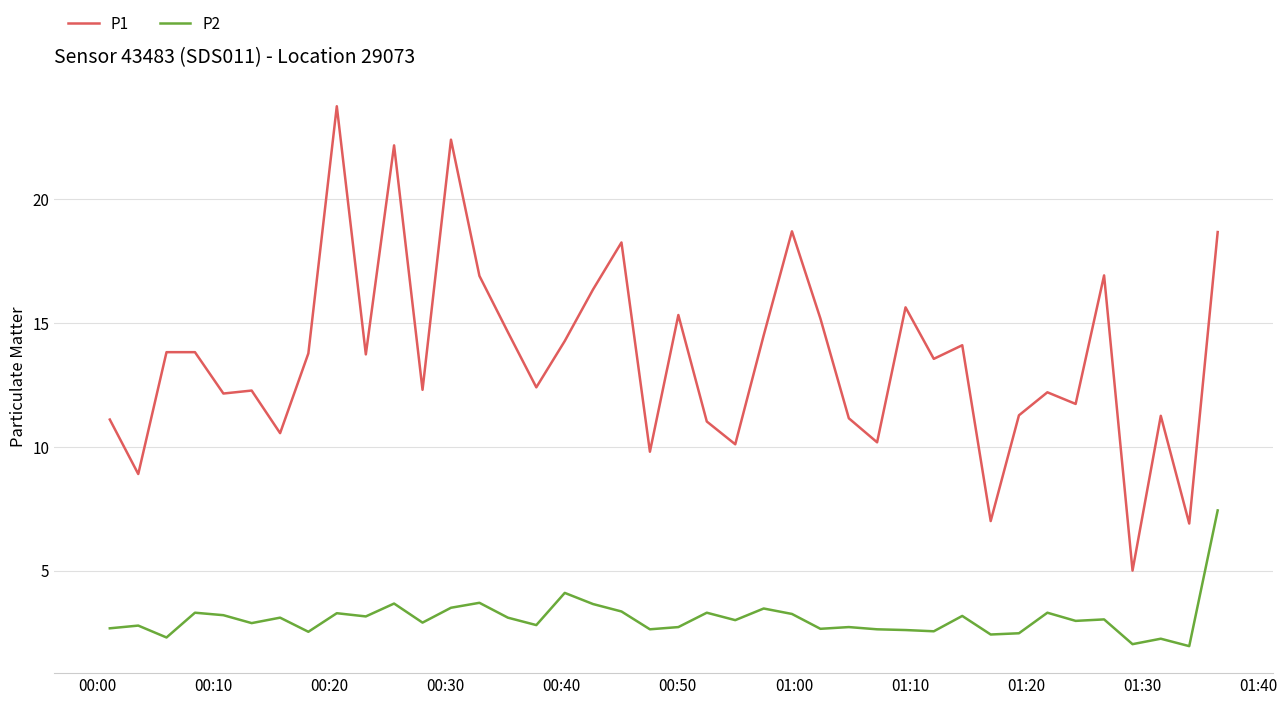

What is the maximum value shown in the chart?

23.8